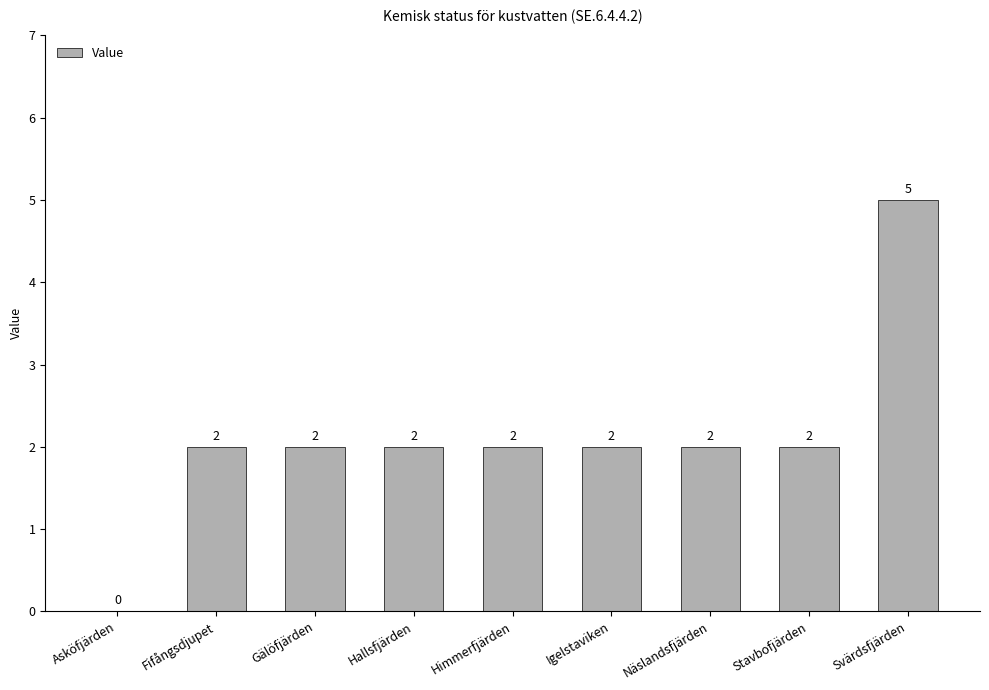

What is the maximum value shown in the chart?

5